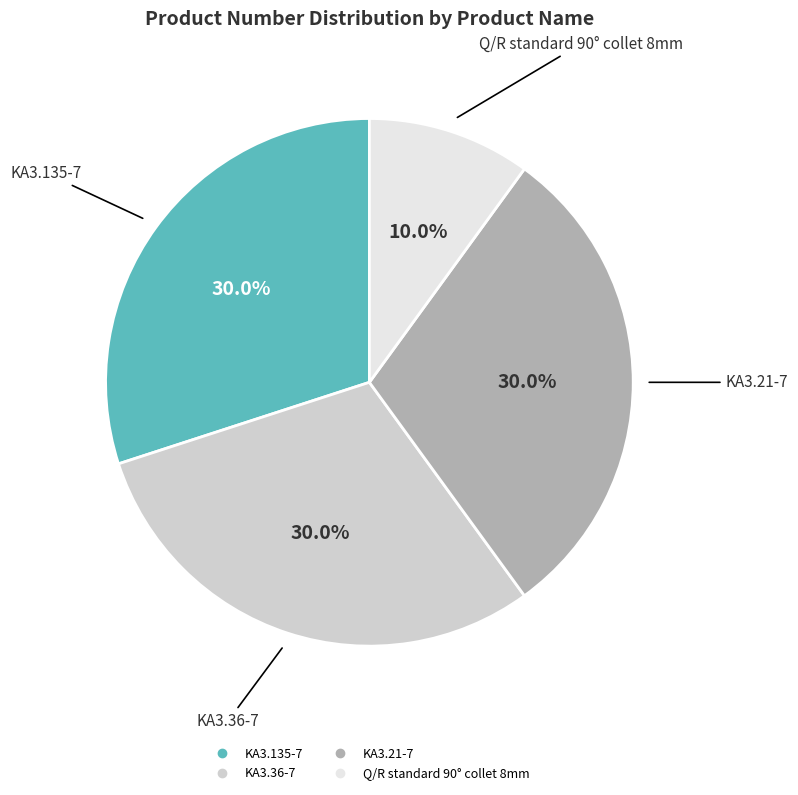

True or false: KA3.36-7 accounts for 30% of the total.

True